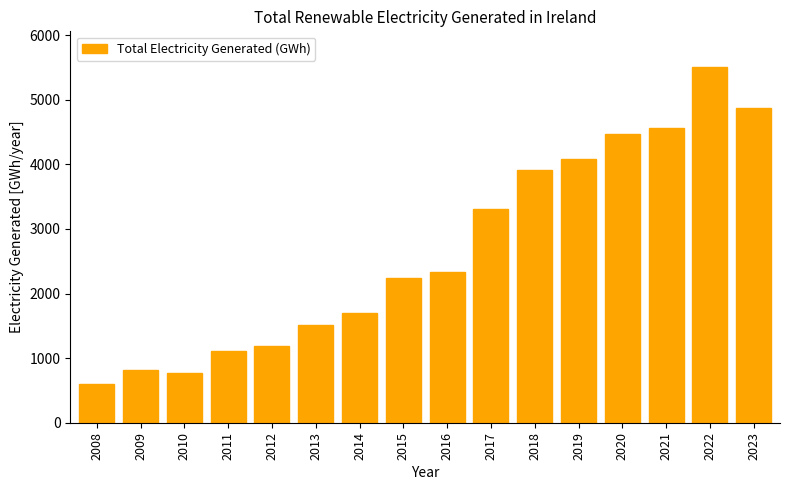

True or false: the data shows 763.0 at 2010.

True